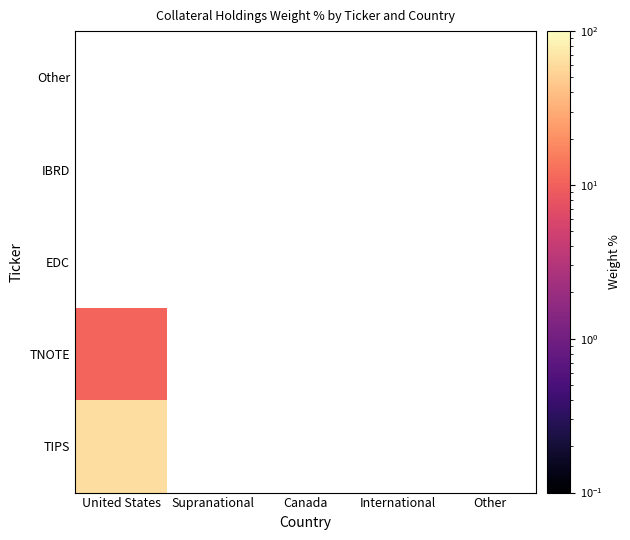

What is the smallest value displayed?

10.7